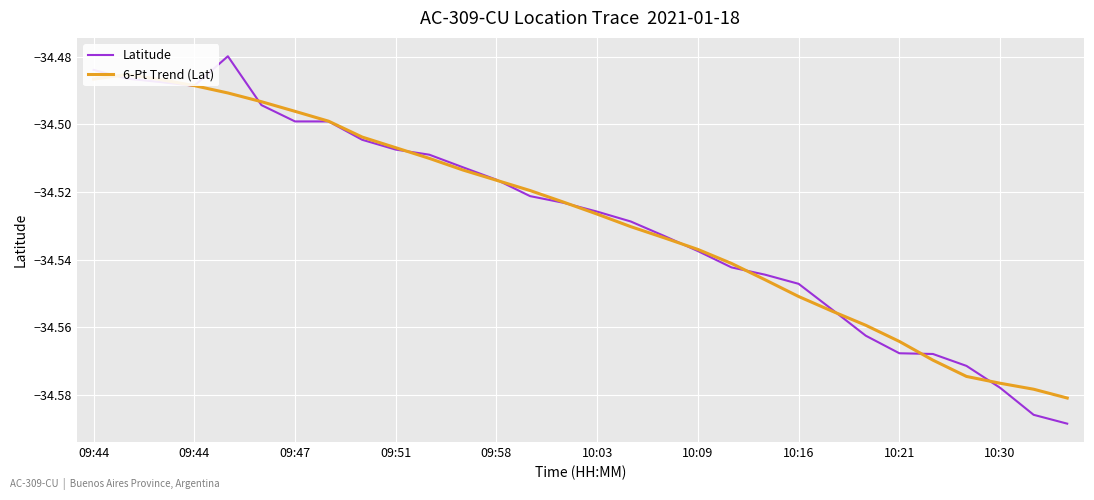

Between 13 and 19, which is larger?

13